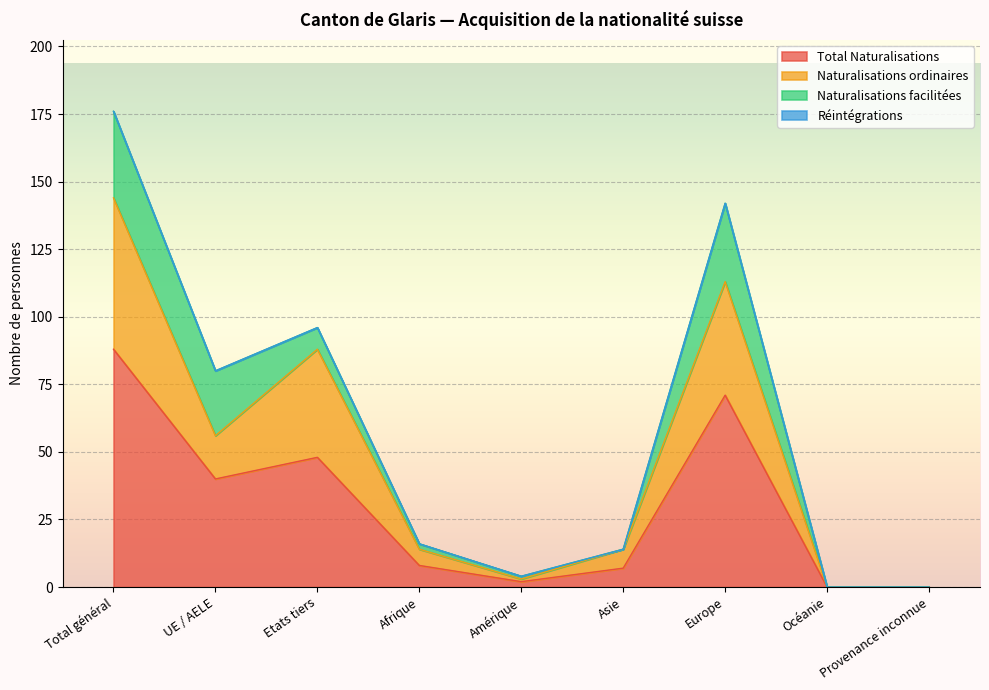

Which category has the highest value in the Naturalisations ordinaires series?

Total général